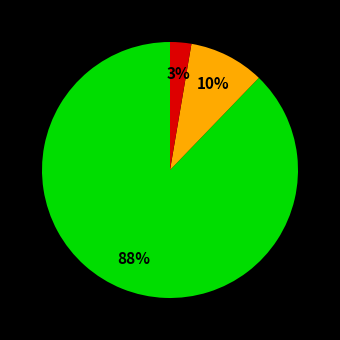

To the nearest percent, what is the average slice percentage?

33%